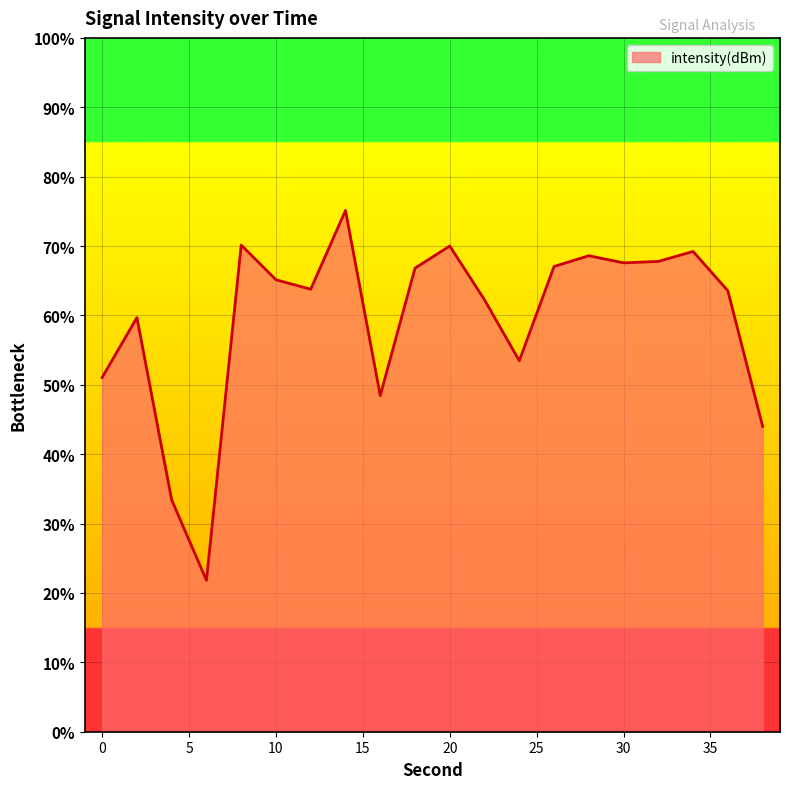

What is the greatest value displayed?

75.1